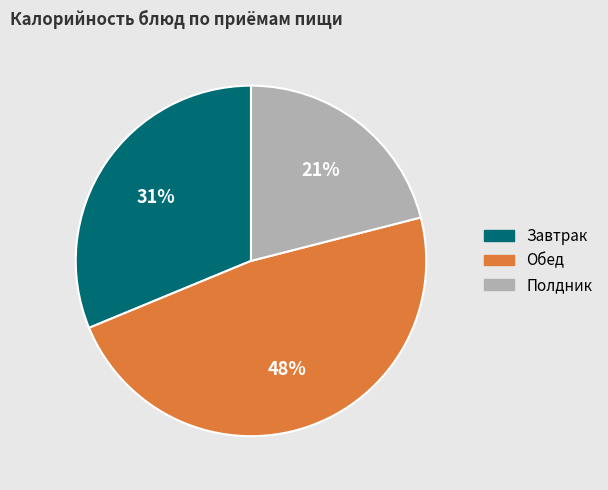

How many segments does this pie chart have?

3